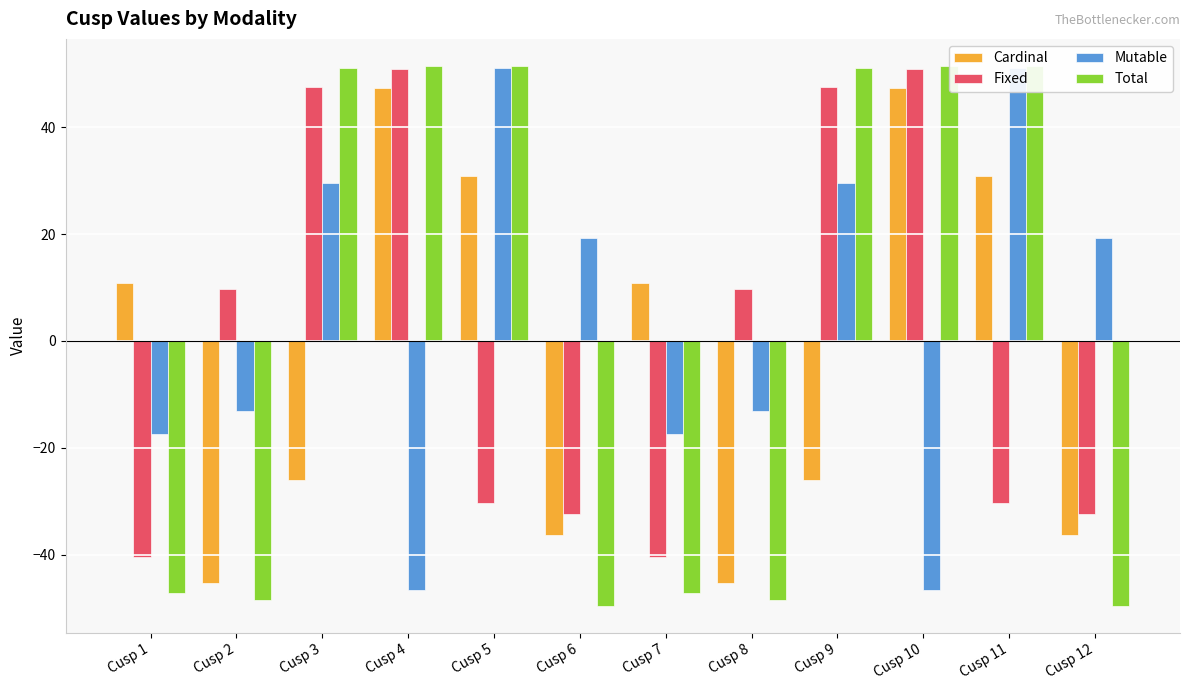

Rank the series at Cusp 2 from highest to lowest value.

Fixed, Mutable, Cardinal, Total